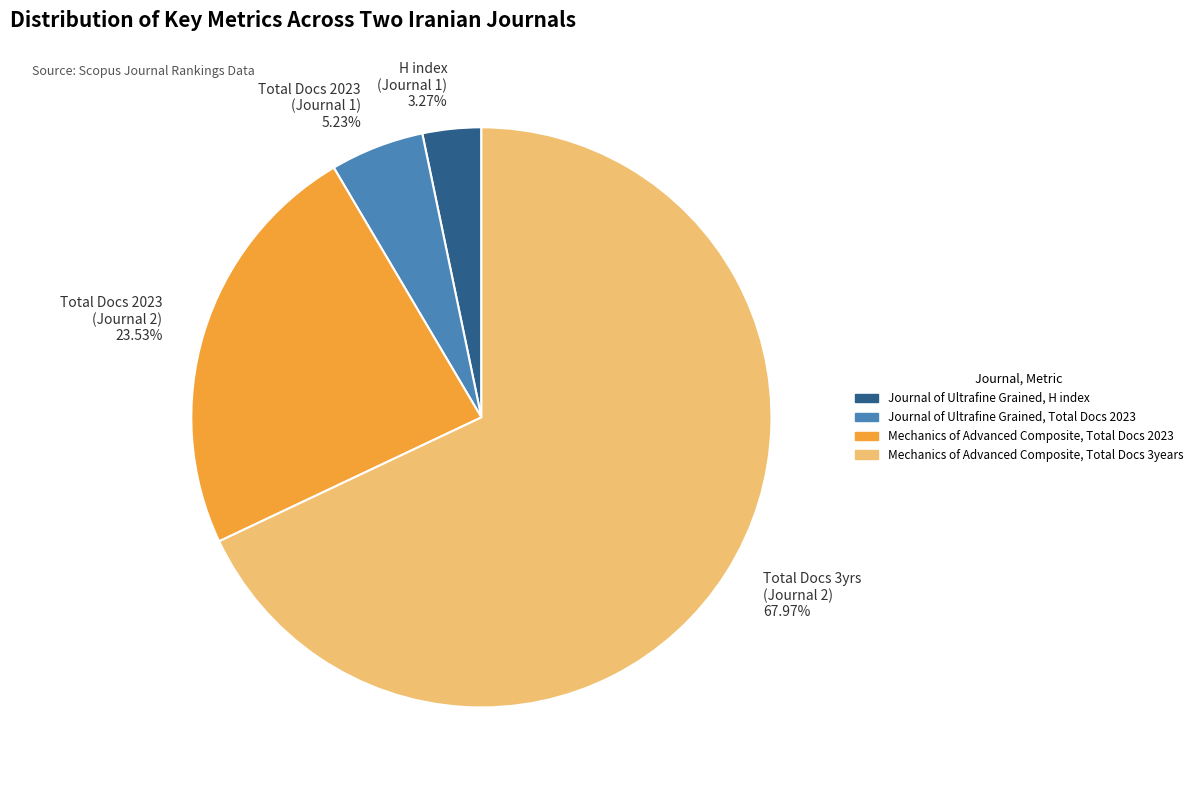

Does Mechanics of Advanced Composite, Total Docs 2023 account for over 50% of the chart?

No